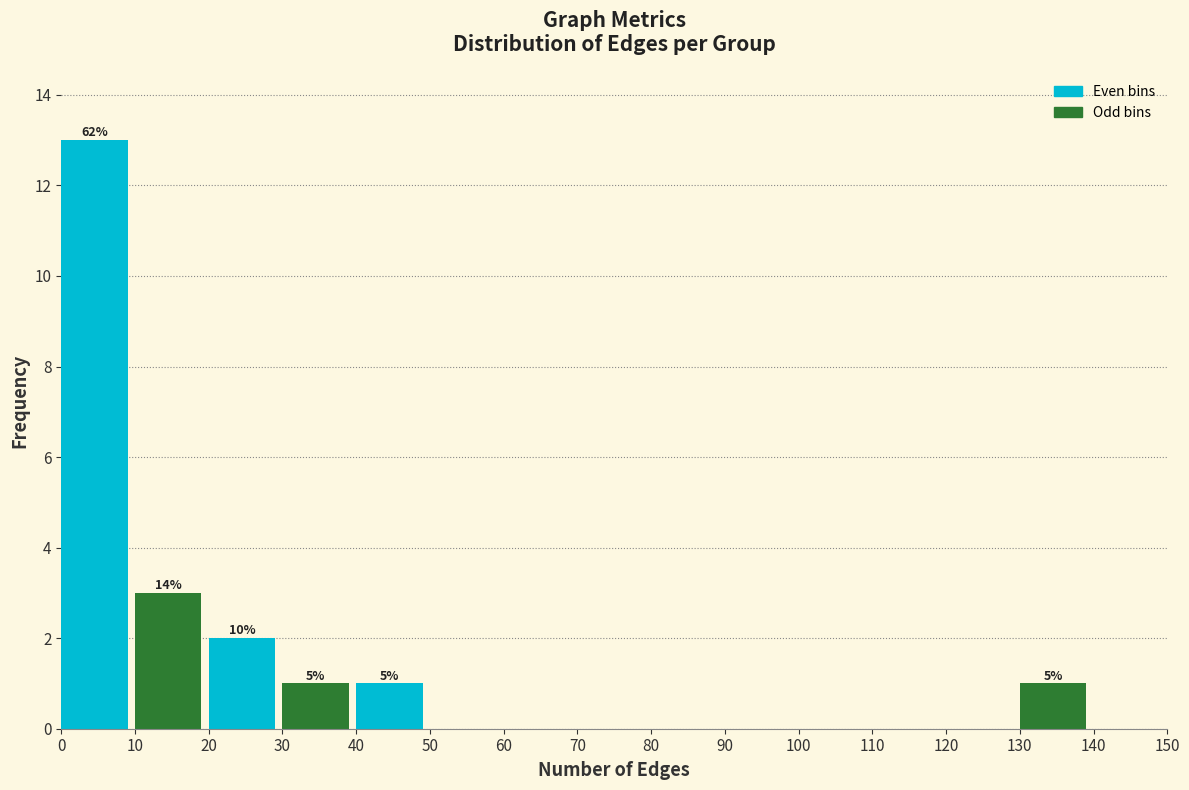

Over which range of the x-axis is the bar tallest?

0 to 10